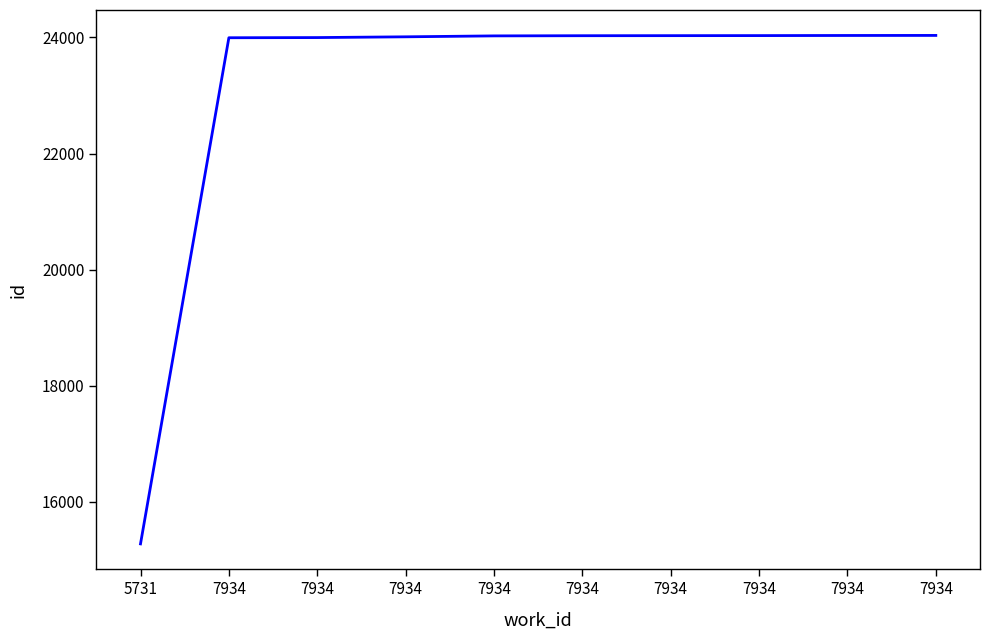

What is the sum of the values at 7934 and 7934?

48033